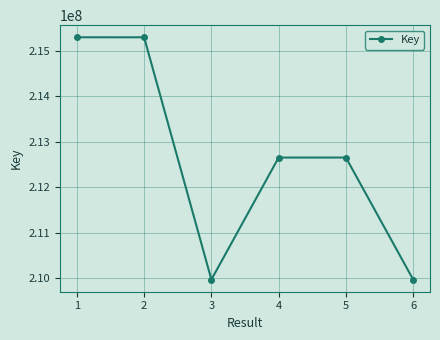

What is the value of the 2nd point from the left?

215301219